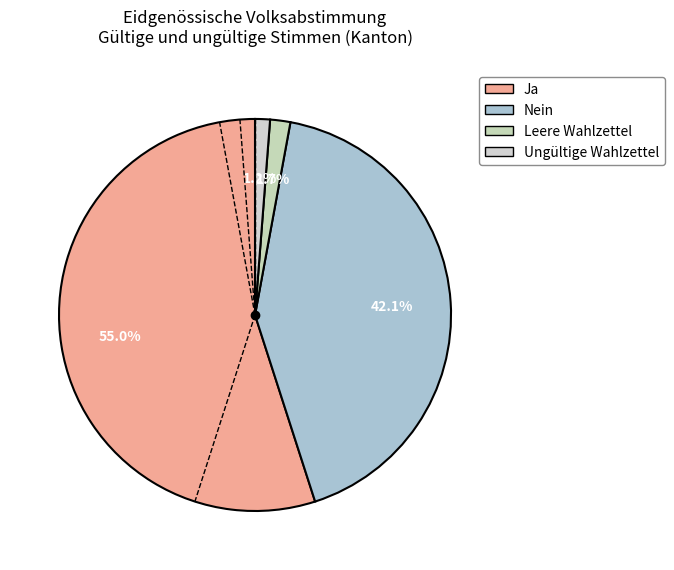

Which slice is the smallest?

Ungültige Wahlzettel